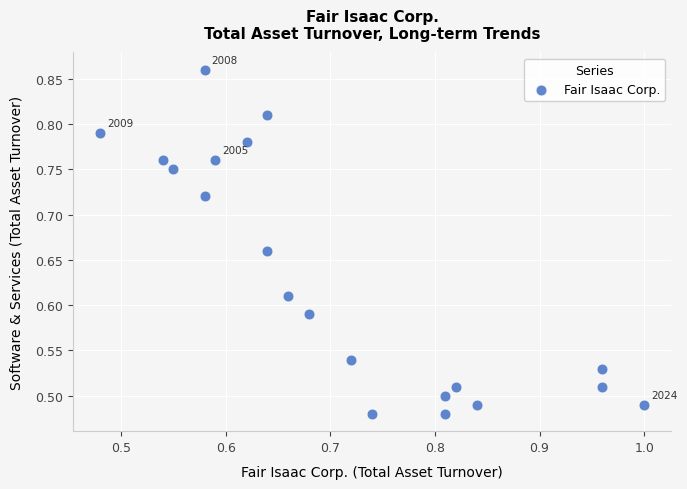

What is the range of Y values (max minus min)?

0.4